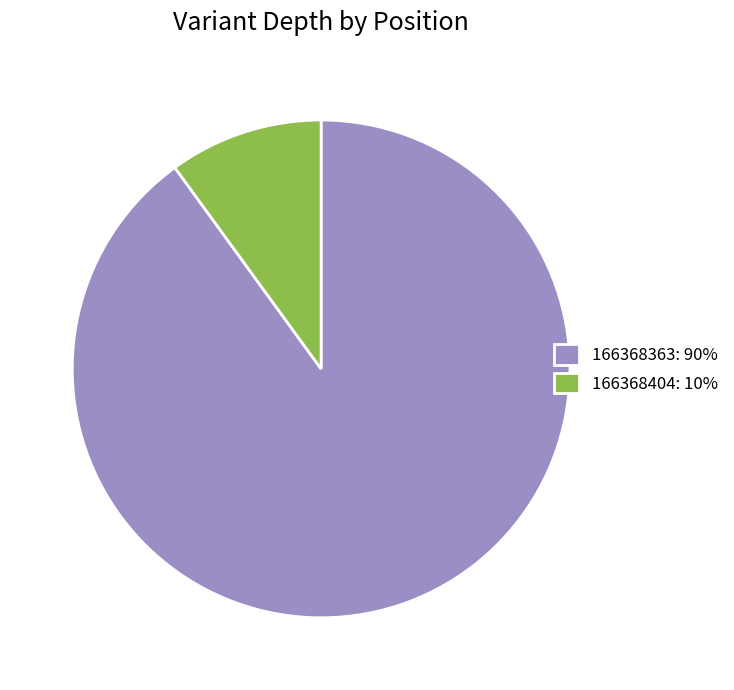

Does any single category account for the majority?

Yes